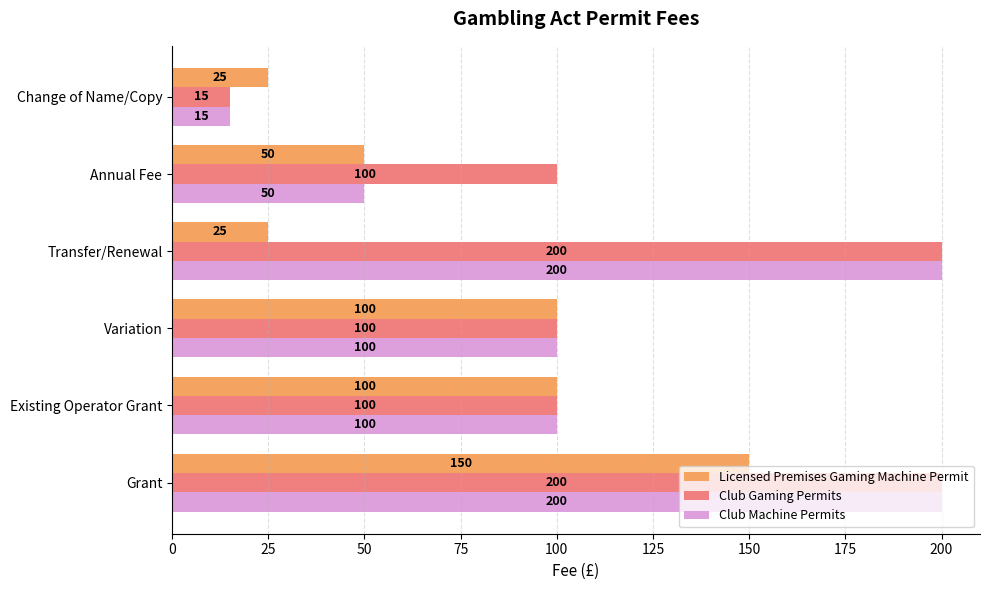

Which label corresponds to the smallest value in the chart?

Change of Name/Copy